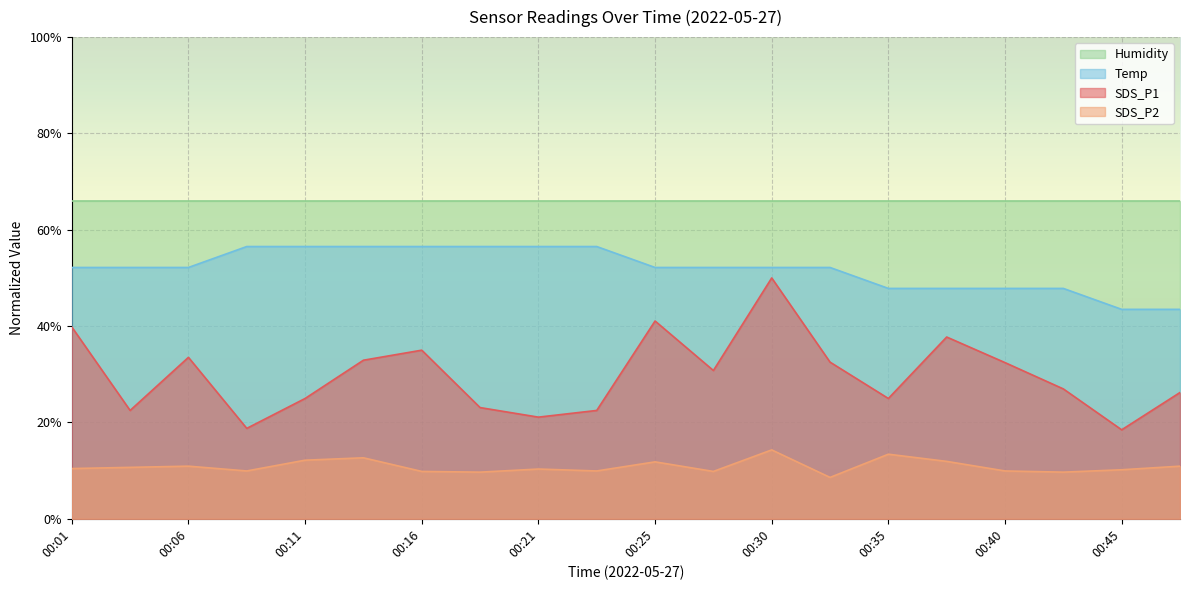

List the labels in order of SDS_P2 value, largest first.

00:30, 00:35, 00:13, 00:11, 00:38, 00:25, 00:06, 00:48, 00:03, 00:01, 00:21, 00:45, 00:08, 00:23, 00:40, 00:16, 00:28, 00:18, 00:43, 00:33